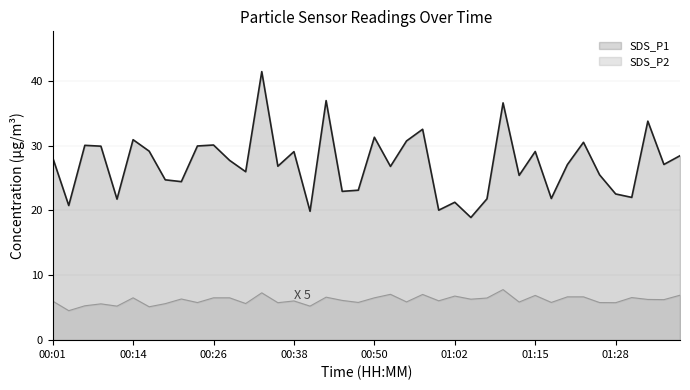

How many interior local valleys does the SDS_P1 series have?

14